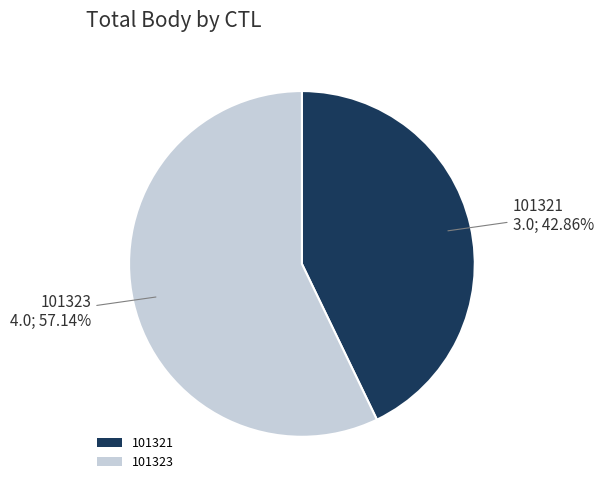

Which category has the biggest portion of the pie?

101323